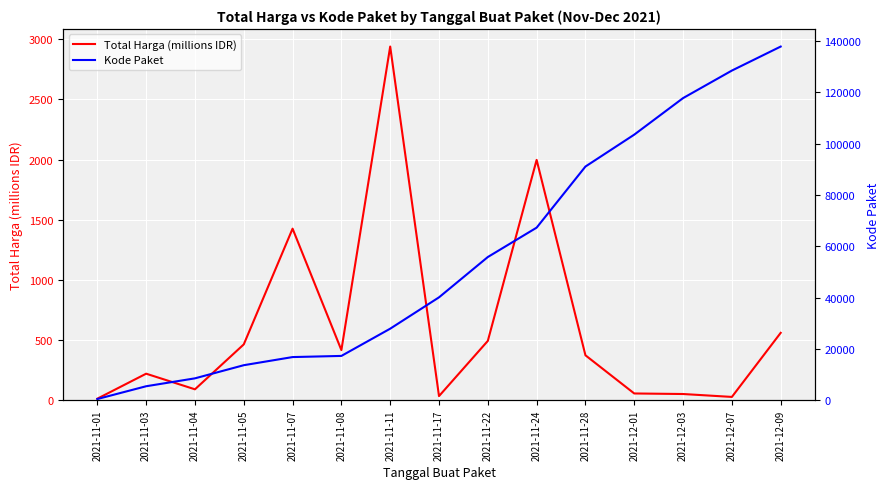

Is it true that Total Harga (millions IDR) equals 257.2 at 2021-11-08?

False